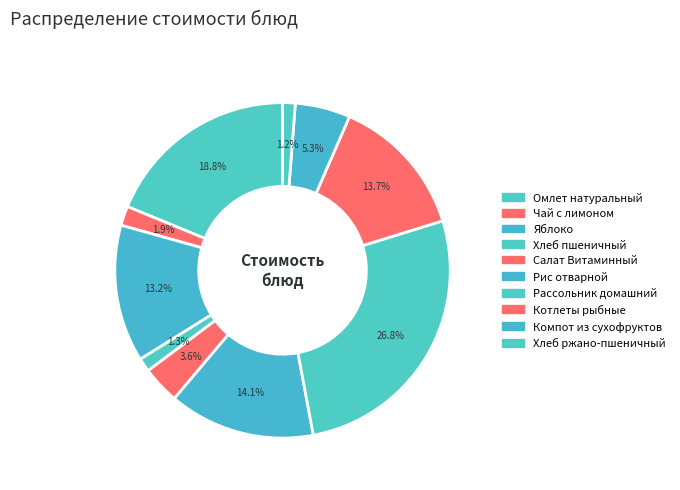

How much of the chart is everything except Салат Витаминный?

96.4%